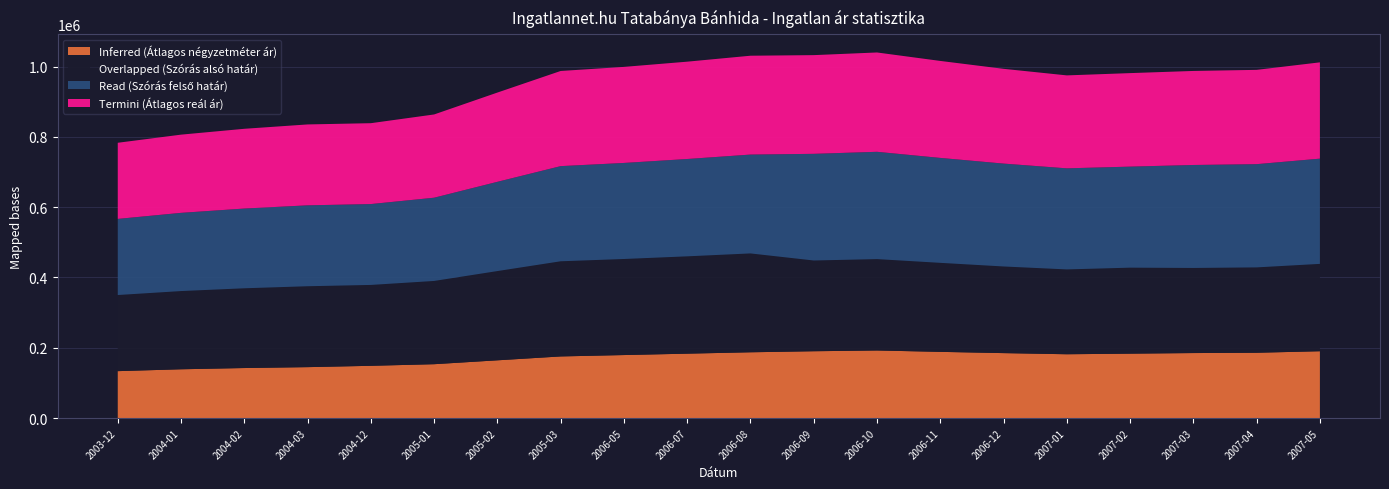

Reading right to left, list all the values displayed in this chart.

Inferred (Átlagos négyzetméter ár): 2007-05=190078	2007-04=185766	2007-03=184893	2007-02=183201	2007-01=181508	2006-12=184736	2006-11=188303	2006-10=192245	2006-09=190069	2006-08=187113	2006-07=183168	2006-05=179222	2005-03=175276	2005-02=164230	2005-01=153185	2004-12=148608	2004-03=144811	2004-02=142279	2004-01=138735	2003-12=133419
Overlapped (Szórás alsó határ): 2007-05=248627	2007-04=242934	2007-03=242197	2007-02=244724	2007-01=241432	2006-12=246581	2006-11=253341	2006-10=260055	2006-09=258256	2006-08=281337	2006-07=277006	2006-05=273374	2005-03=270809	2005-02=254008	2005-01=236925	2004-12=230168	2004-03=230251	2004-02=226959	2004-01=222590	2003-12=216653
Read (Szórás felső határ): 2007-05=299497	2007-04=293804	2007-03=293067	2007-02=287558	2007-01=287668	2006-12=292817	2006-11=298657	2006-10=305371	2006-09=303572	2006-08=281337	2006-07=277006	2006-05=273374	2005-03=270809	2005-02=254008	2005-01=236925	2004-12=230168	2004-03=230251	2004-02=226959	2004-01=222590	2003-12=216653
Termini (Átlagos reál ár): 2007-05=274062	2007-04=268369	2007-03=267632	2007-02=266141	2007-01=264550	2006-12=269699	2006-11=275999	2006-10=282713	2006-09=280914	2006-08=281337	2006-07=277006	2006-05=273374	2005-03=270809	2005-02=254008	2005-01=236925	2004-12=230168	2004-03=230251	2004-02=226959	2004-01=222590	2003-12=216653